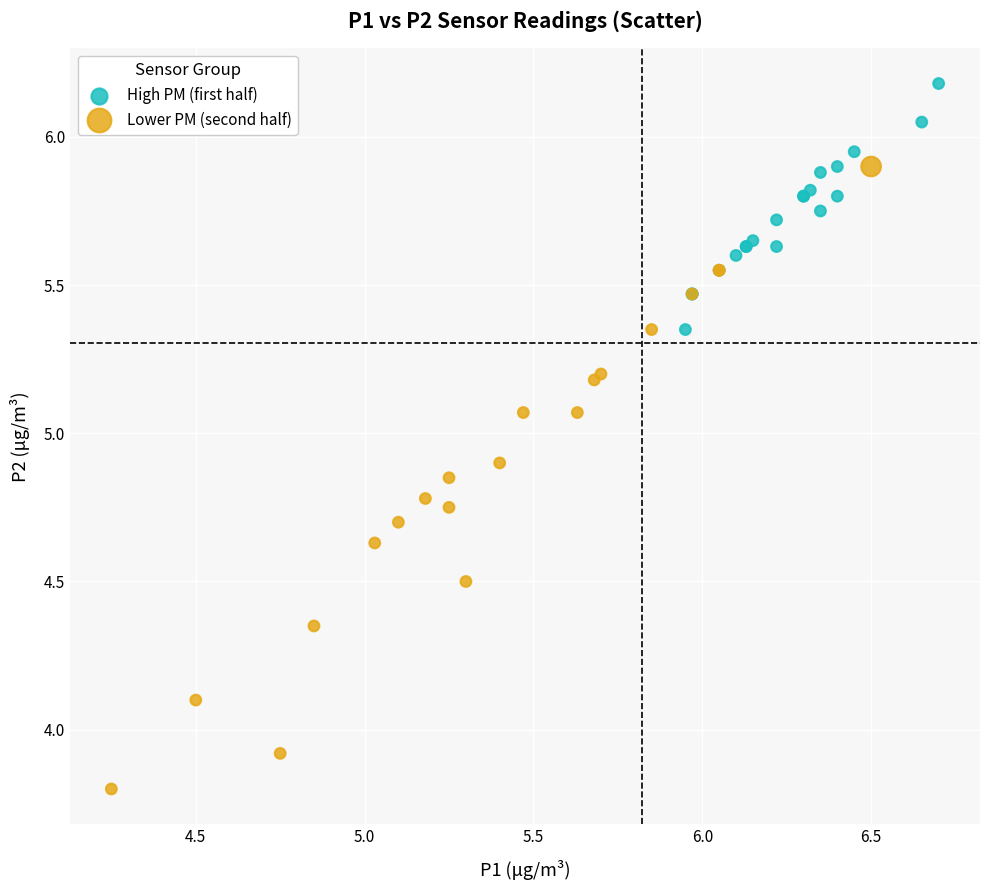

Which series has the largest Y range (max minus min)?

Lower PM (second half)